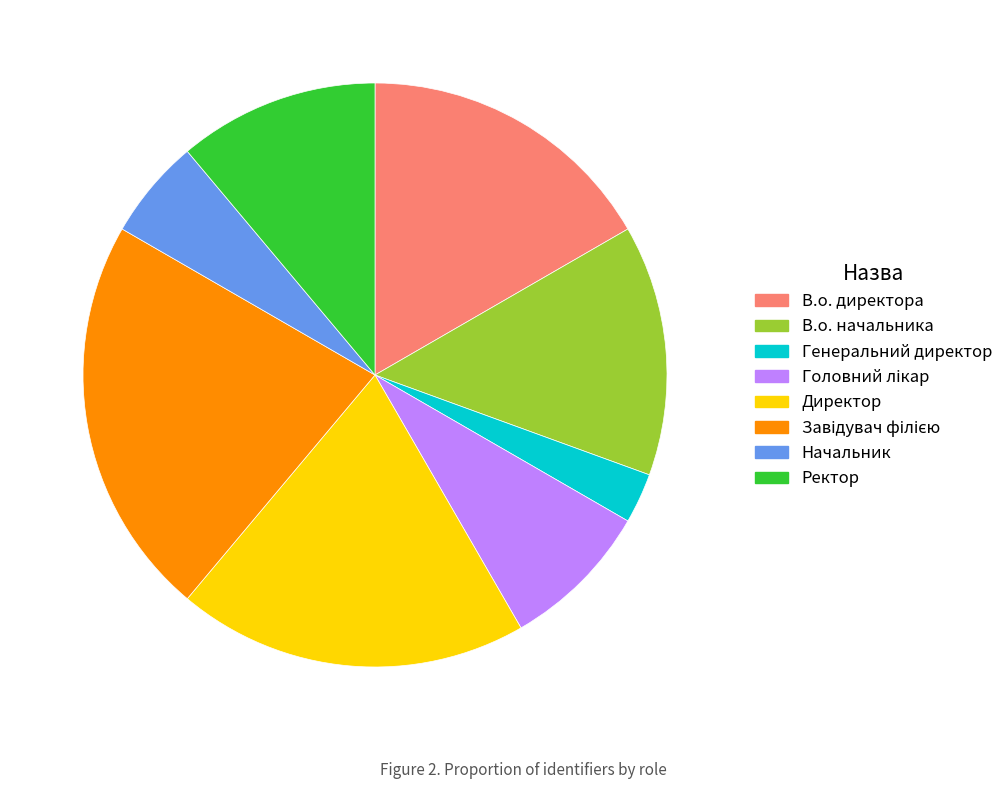

Between Директор and В.о. начальника, which is larger?

Директор